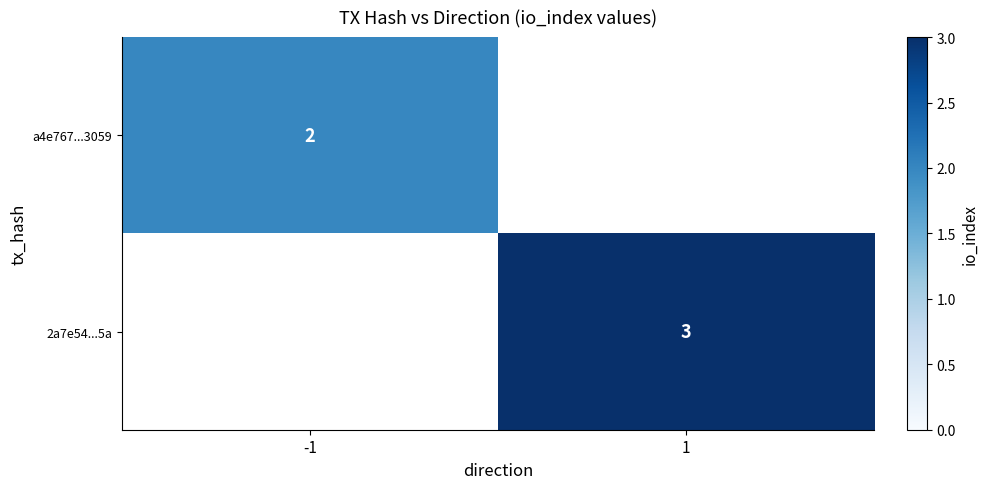

What is the spread (max minus min) of values at 1?

3